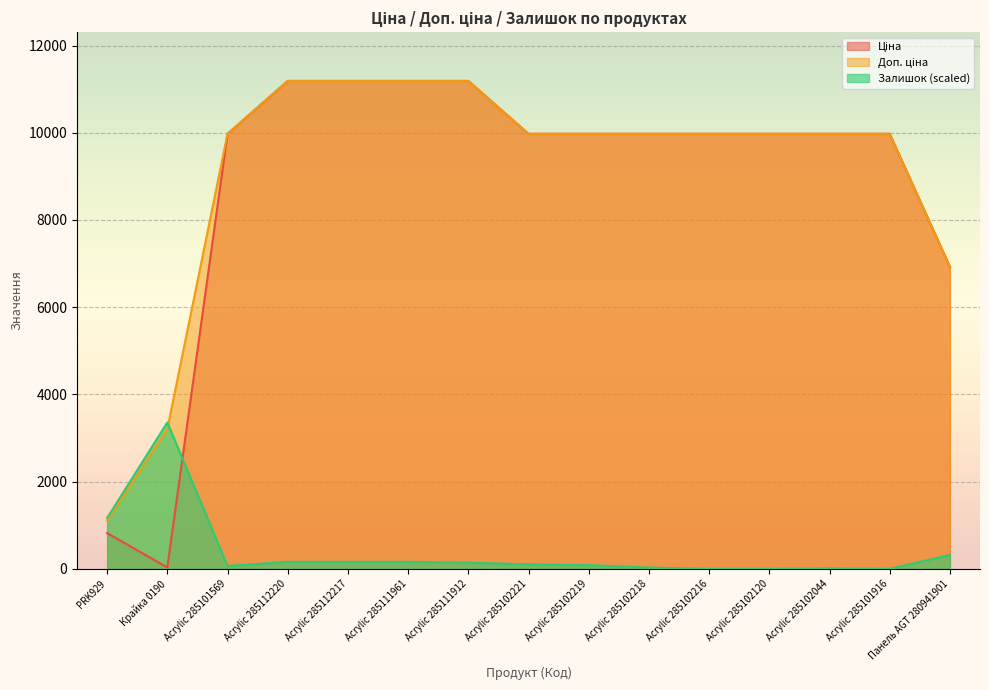

Rank the series at Acrylic 285101916 from highest to lowest value.

Ціна, Доп. ціна, Залишок